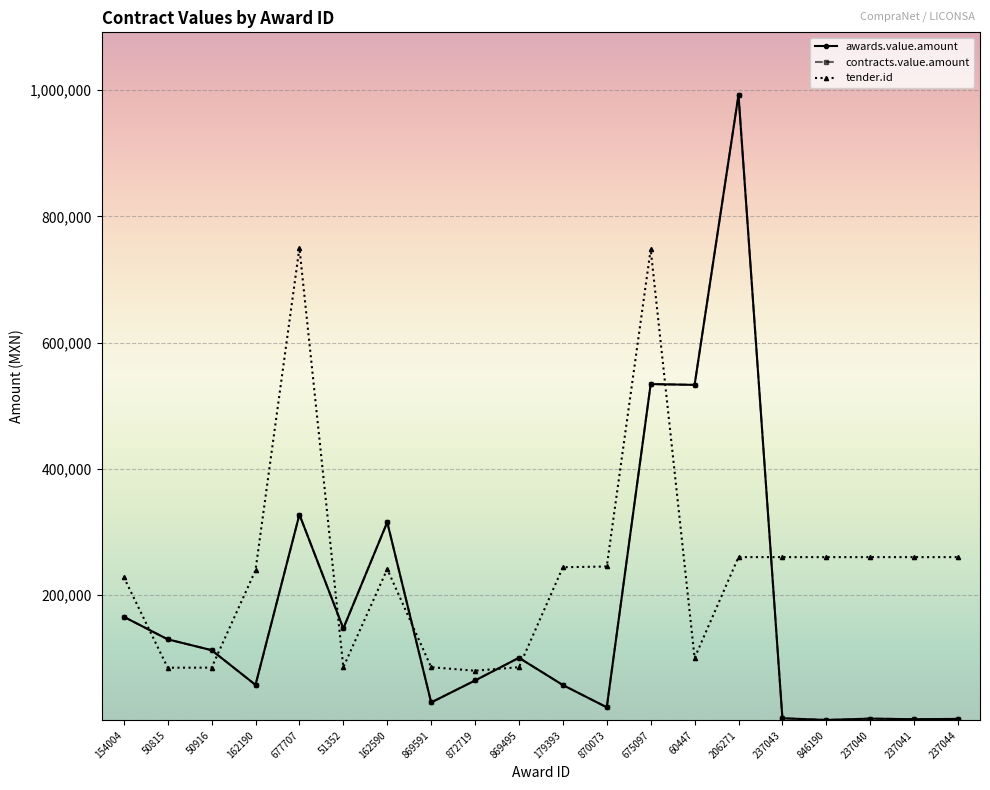

At which label does awards.value.amount reach its peak?

206271